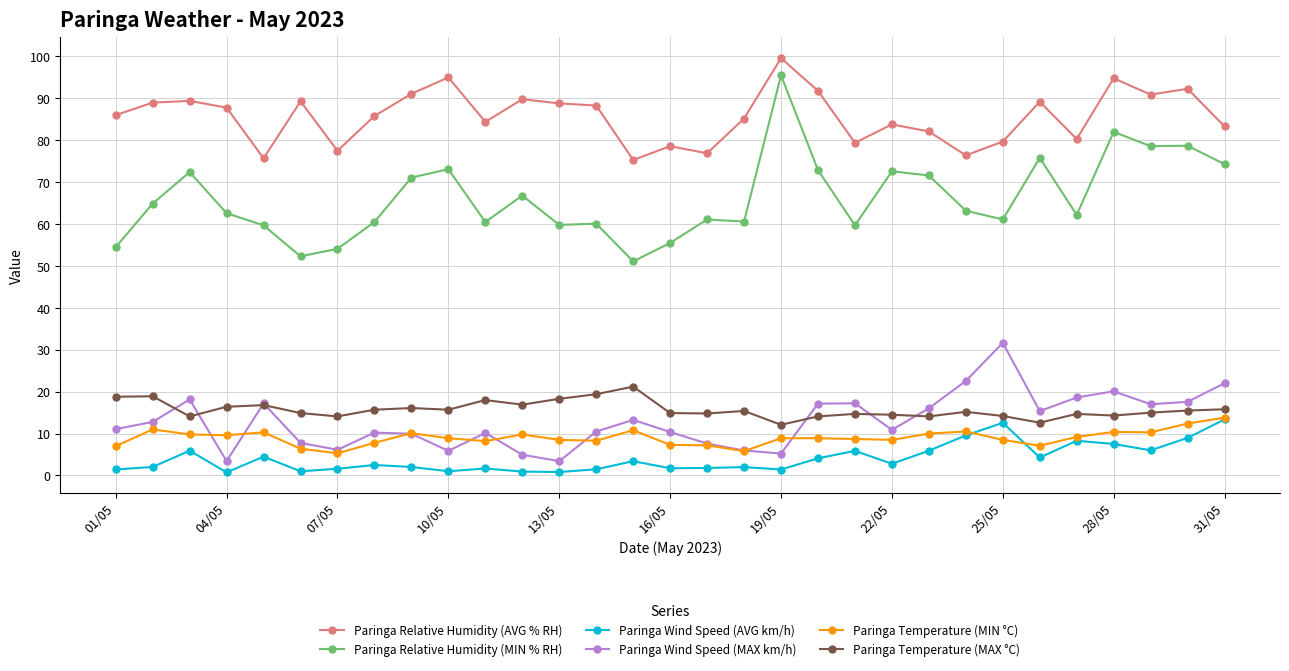

Which series has the largest total across all categories?

Paringa Relative Humidity (AVG % RH)